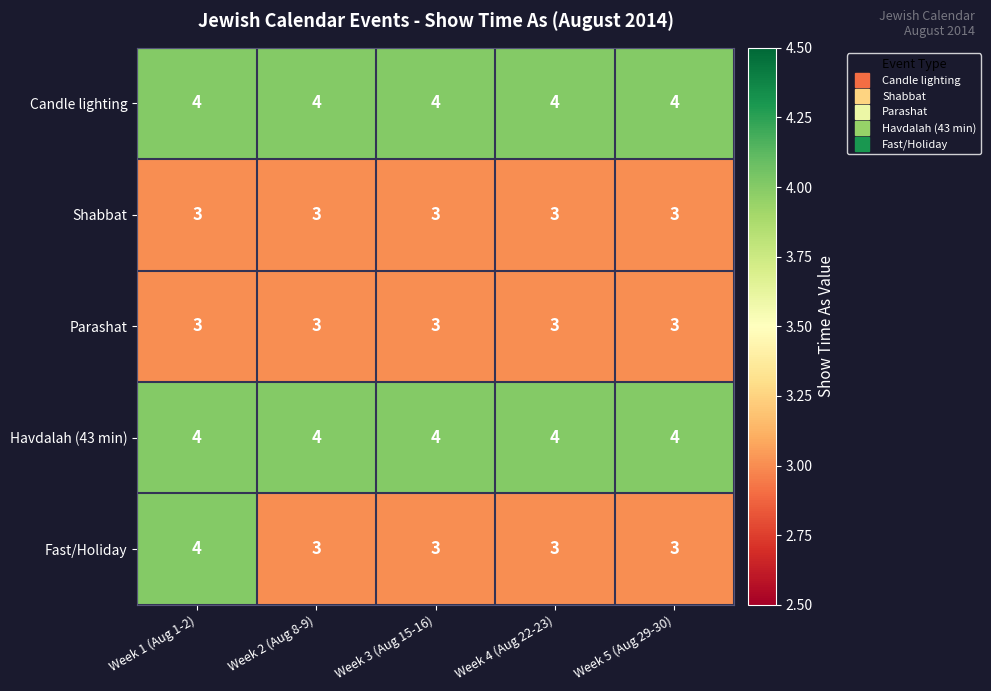

What is the greatest value displayed?

4